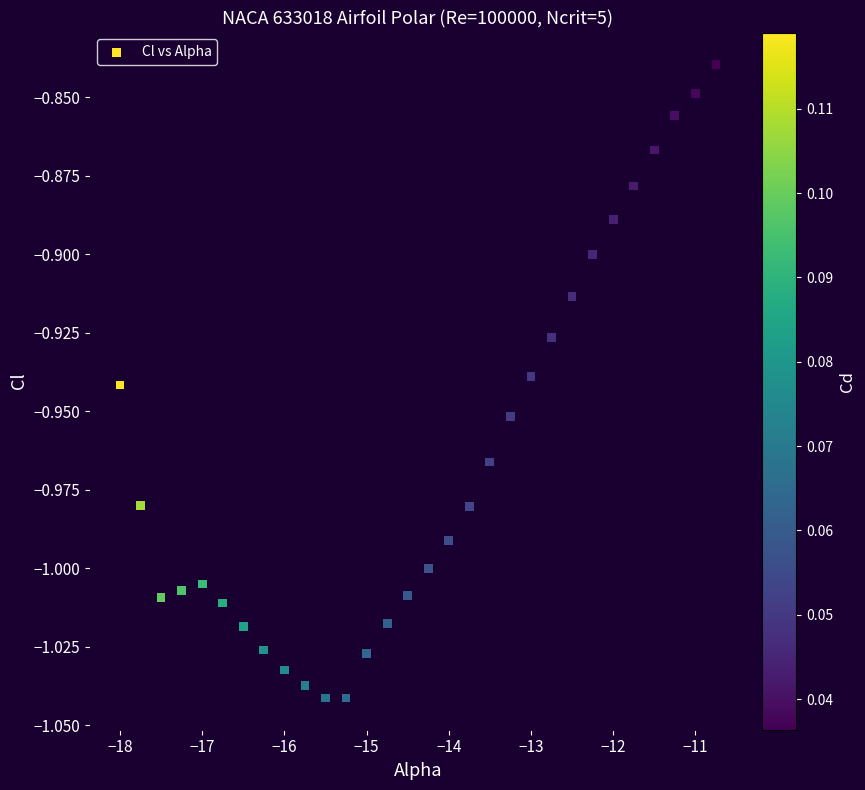

What is the range of X values (max minus min)?

7.2